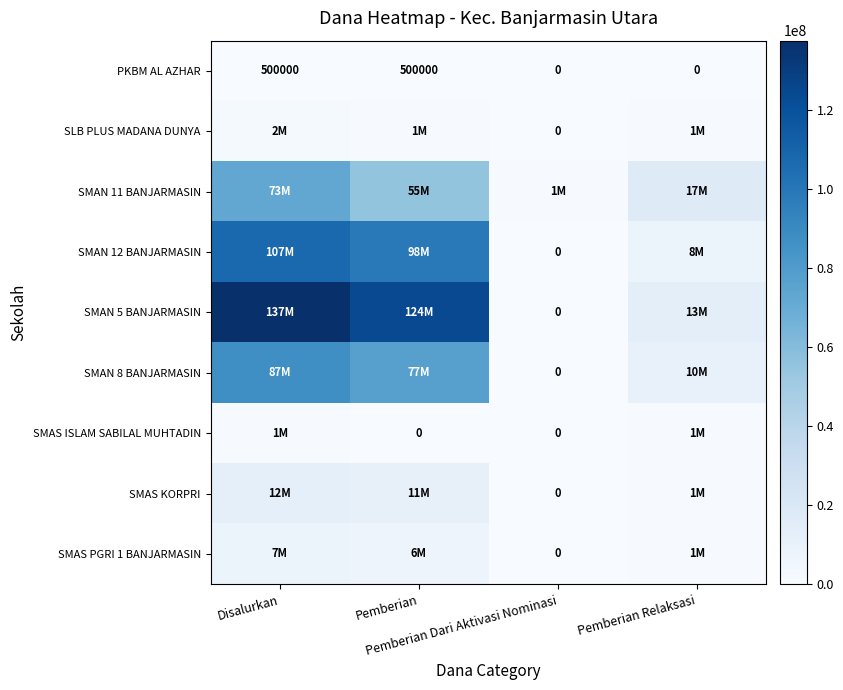

How many categories are shown in the chart?

4